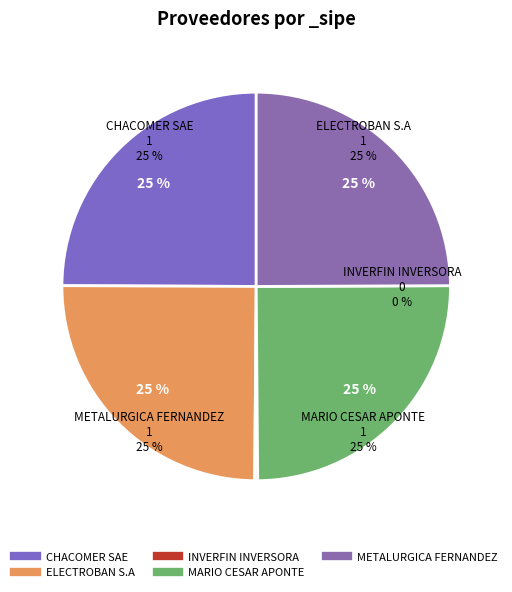

How many slices are in this pie chart?

5